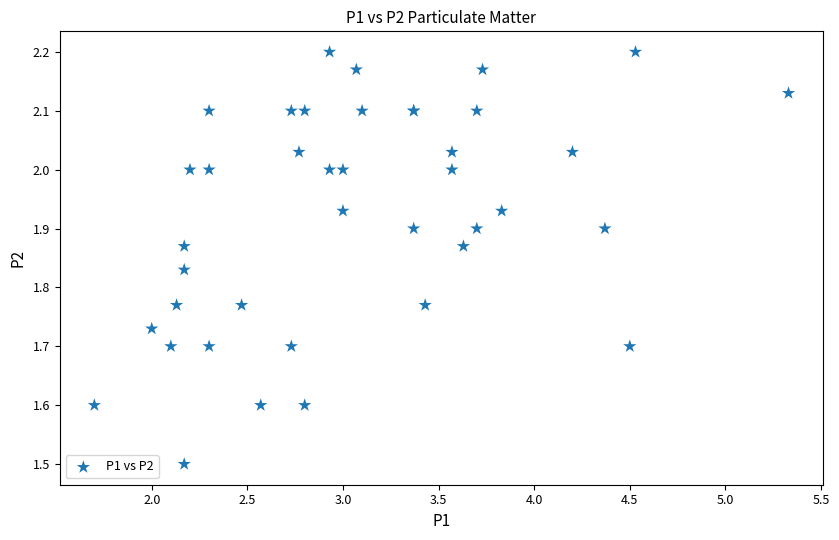

What Y value in the scatter plot is closest to 1?

1.5